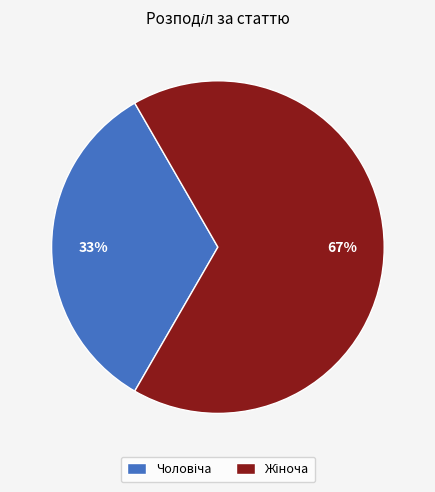

To the nearest percent, what is the average slice percentage?

50%